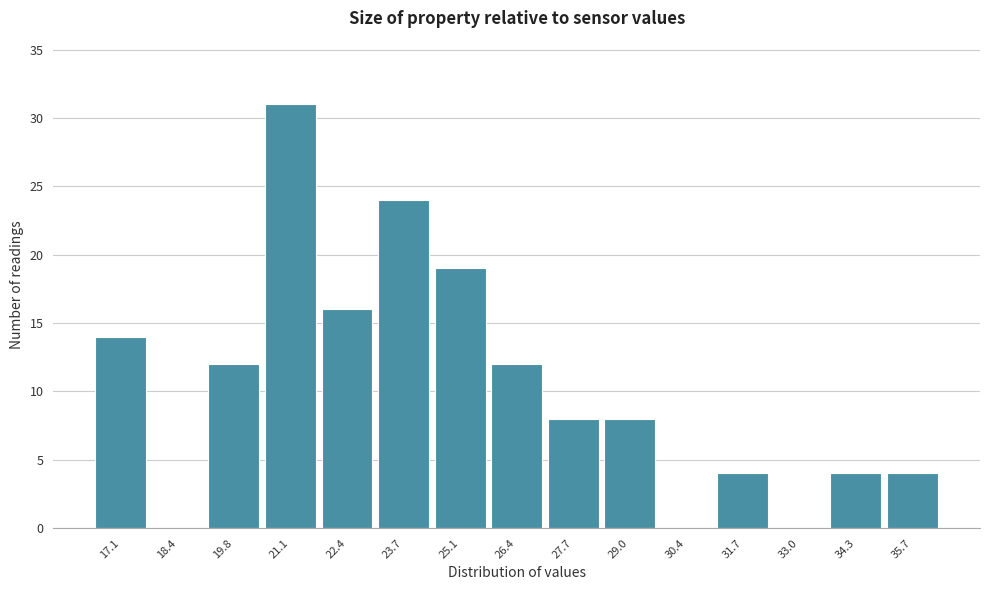

Reading left to right, transcribe all the data shown in this chart.

17.1=14	18.4=0	19.8=12	21.1=31	22.4=16	23.7=24	25.1=19	26.4=12	27.7=8	29.0=8	30.4=0	31.7=4	33.0=0	34.3=4	35.7=4